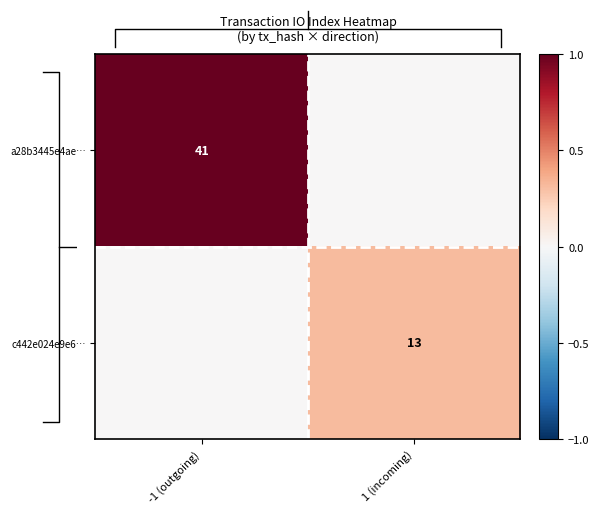

The c442e024e9e6… series shows 13 at 1 (incoming). True or false?

True